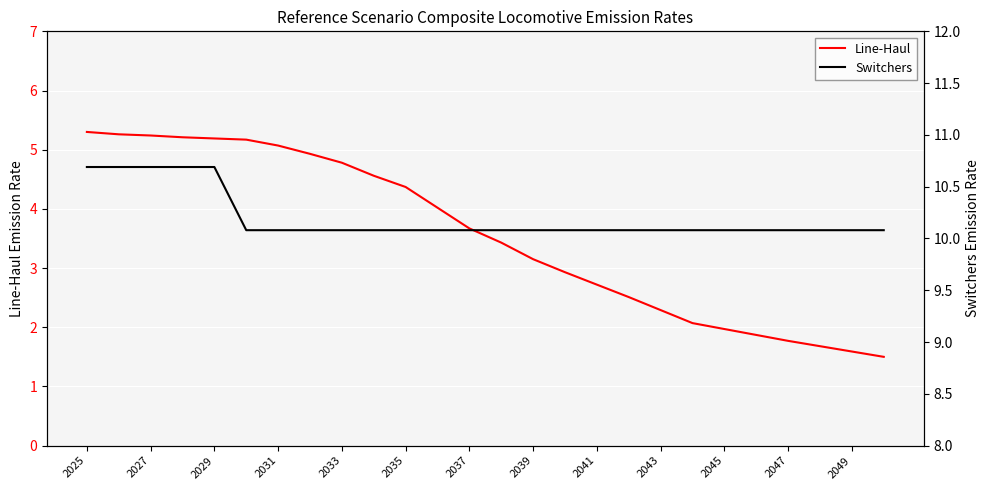

What is the highest value of the Line-Haul series?

5.3